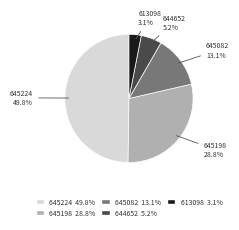

Does 645082 account for over 50% of the chart?

No